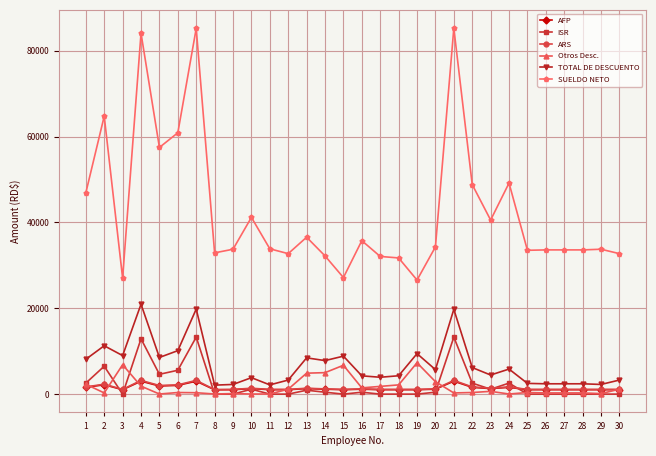

Which series has the largest total across all categories?

SUELDO NETO